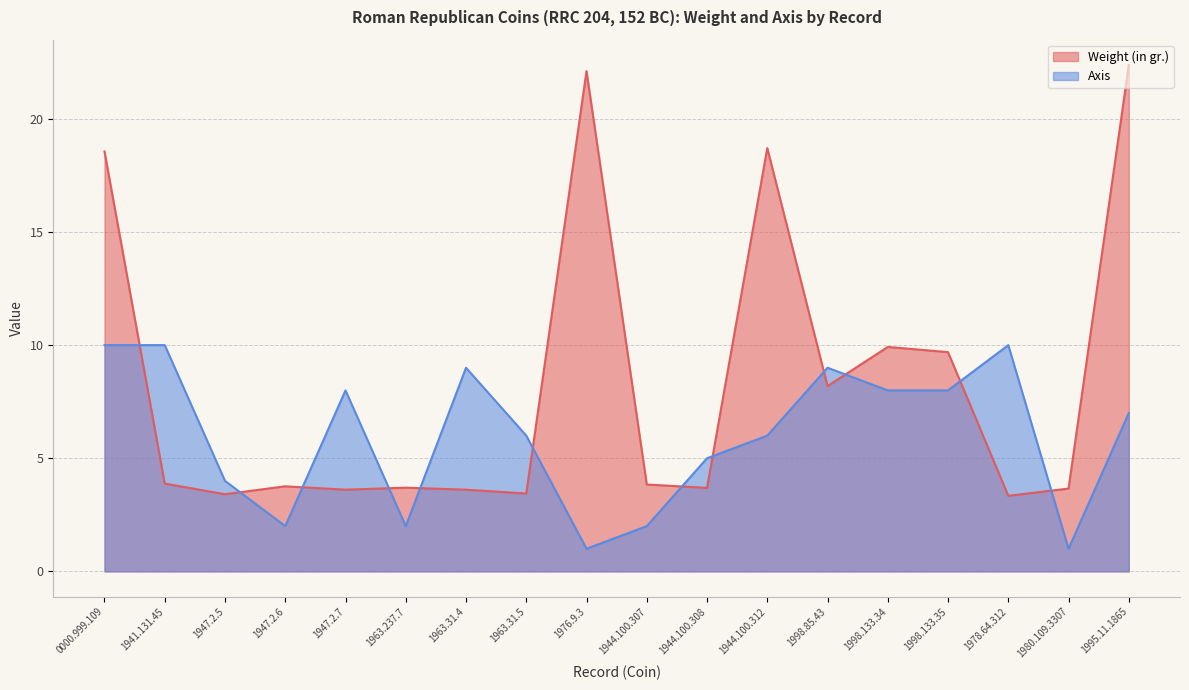

Reading left to right, list all the values displayed in this chart.

Weight (in gr.): 18.6	3.9	3.4	3.8	3.6	3.7	3.6	3.4	22.1	3.8	3.7	18.7	8.2	9.9	9.7	3.3	3.7	22.4
Axis: 10.0	10.0	4.0	2.0	8.0	2.0	9.0	6.0	1.0	2.0	5.0	6.0	9.0	8.0	8.0	10.0	1.0	7.0